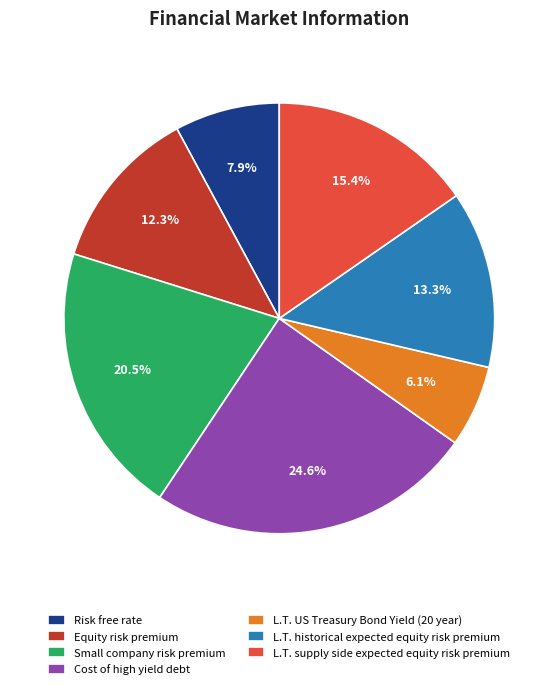

Count the number of slices in the pie.

7